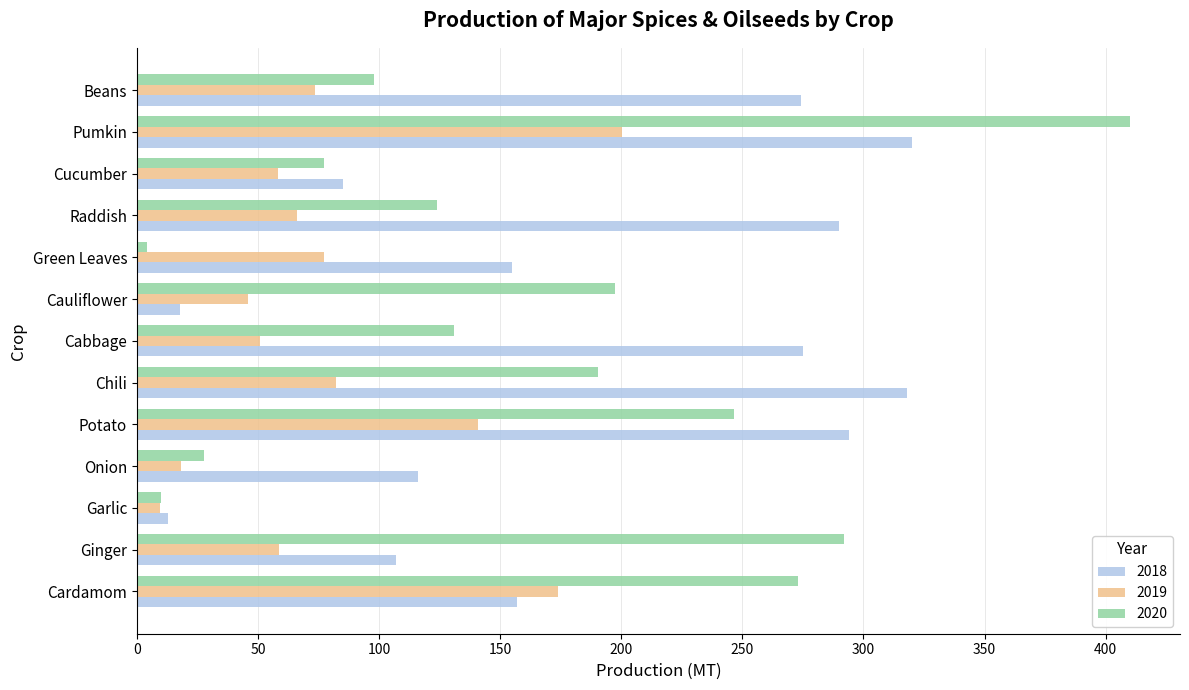

What are all the series names shown in the legend?

2018, 2019, 2020